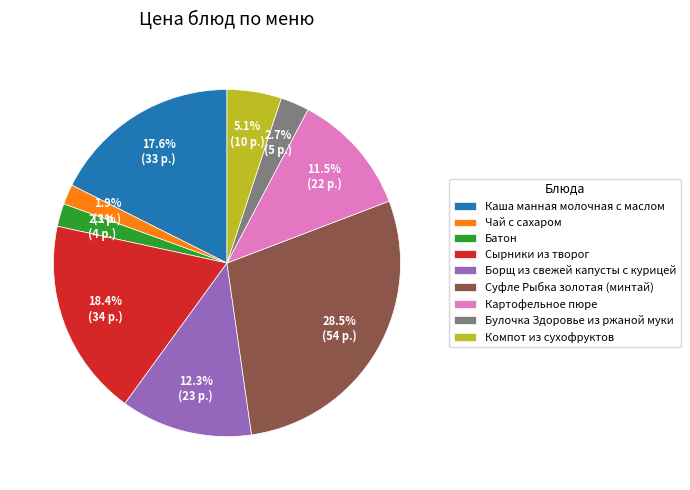

Does Булочка Здоровье из ржаной муки account for over 50% of the chart?

No